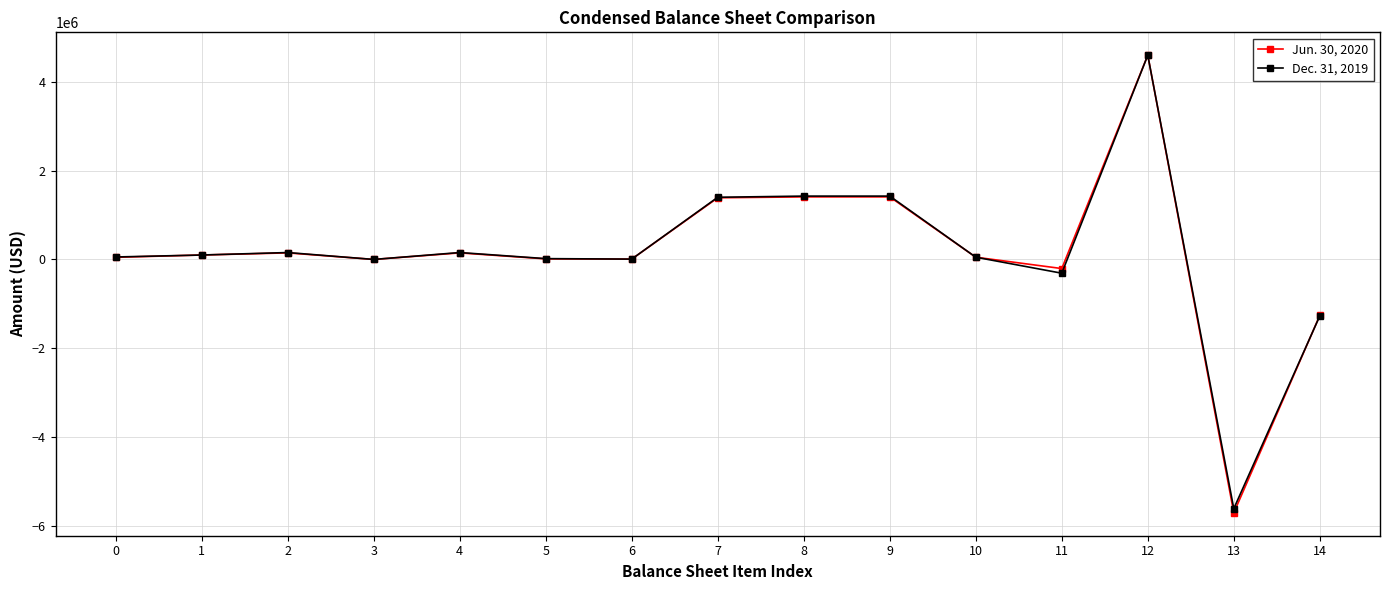

Is the value of Dec. 31, 2019 at 14 greater than the value of Jun. 30, 2020 at 3?

No